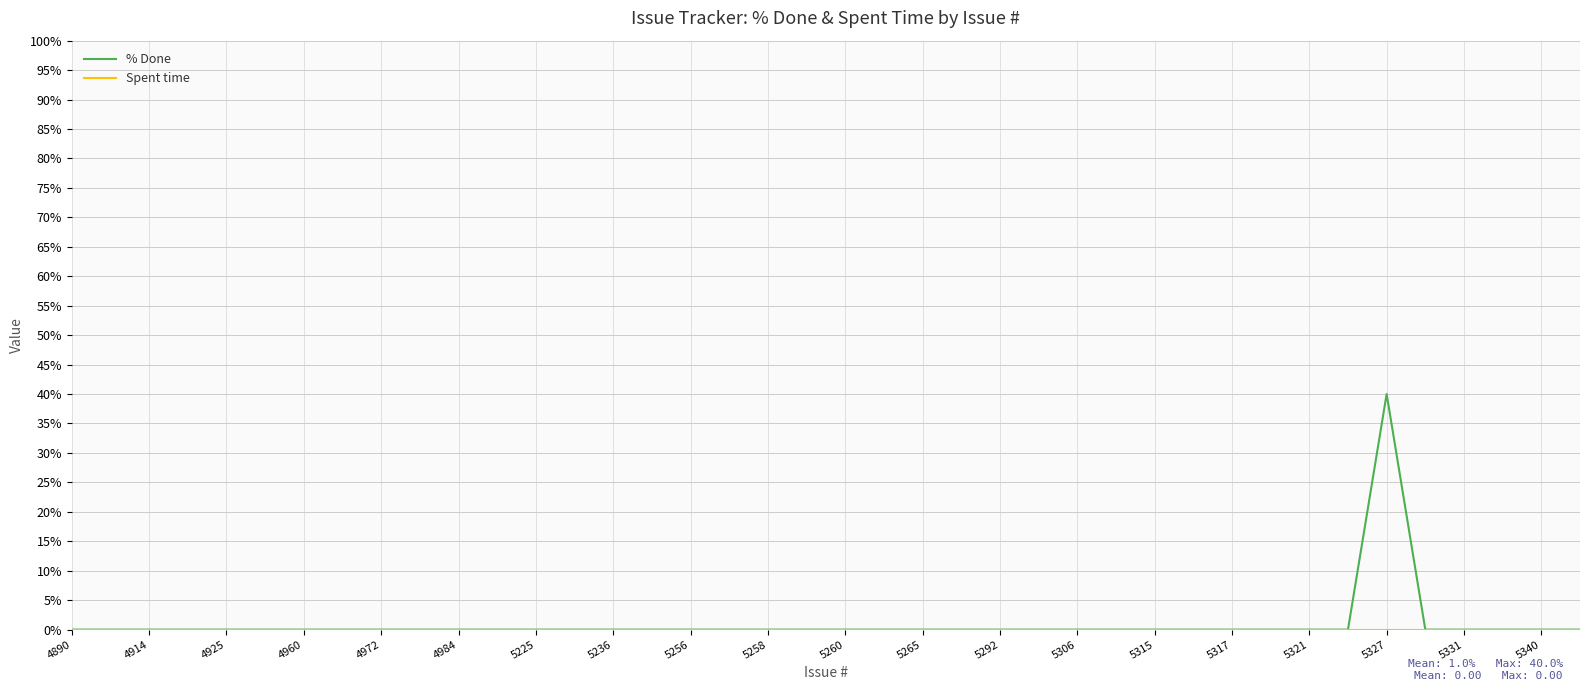

Which series has the largest range (max minus min)?

% Done